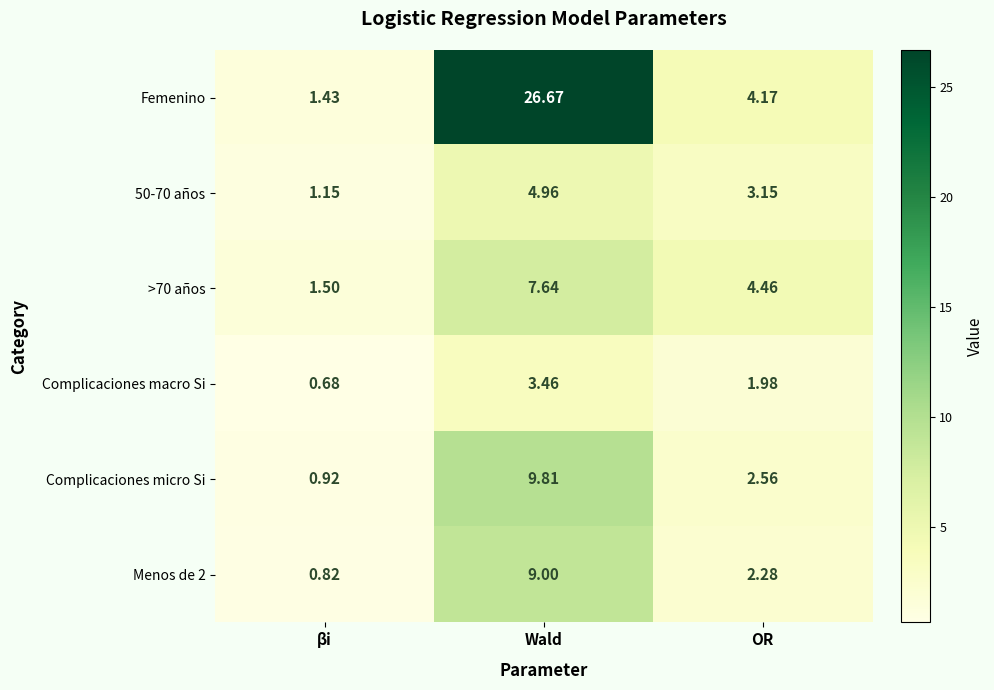

Which series has the largest range (max minus min)?

Femenino